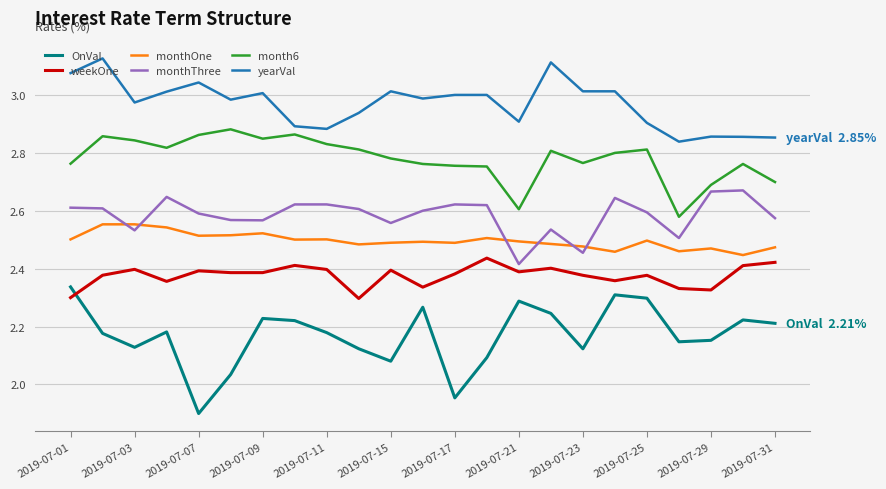

What is the difference between the maximum and minimum values in the monthThree series?

0.3